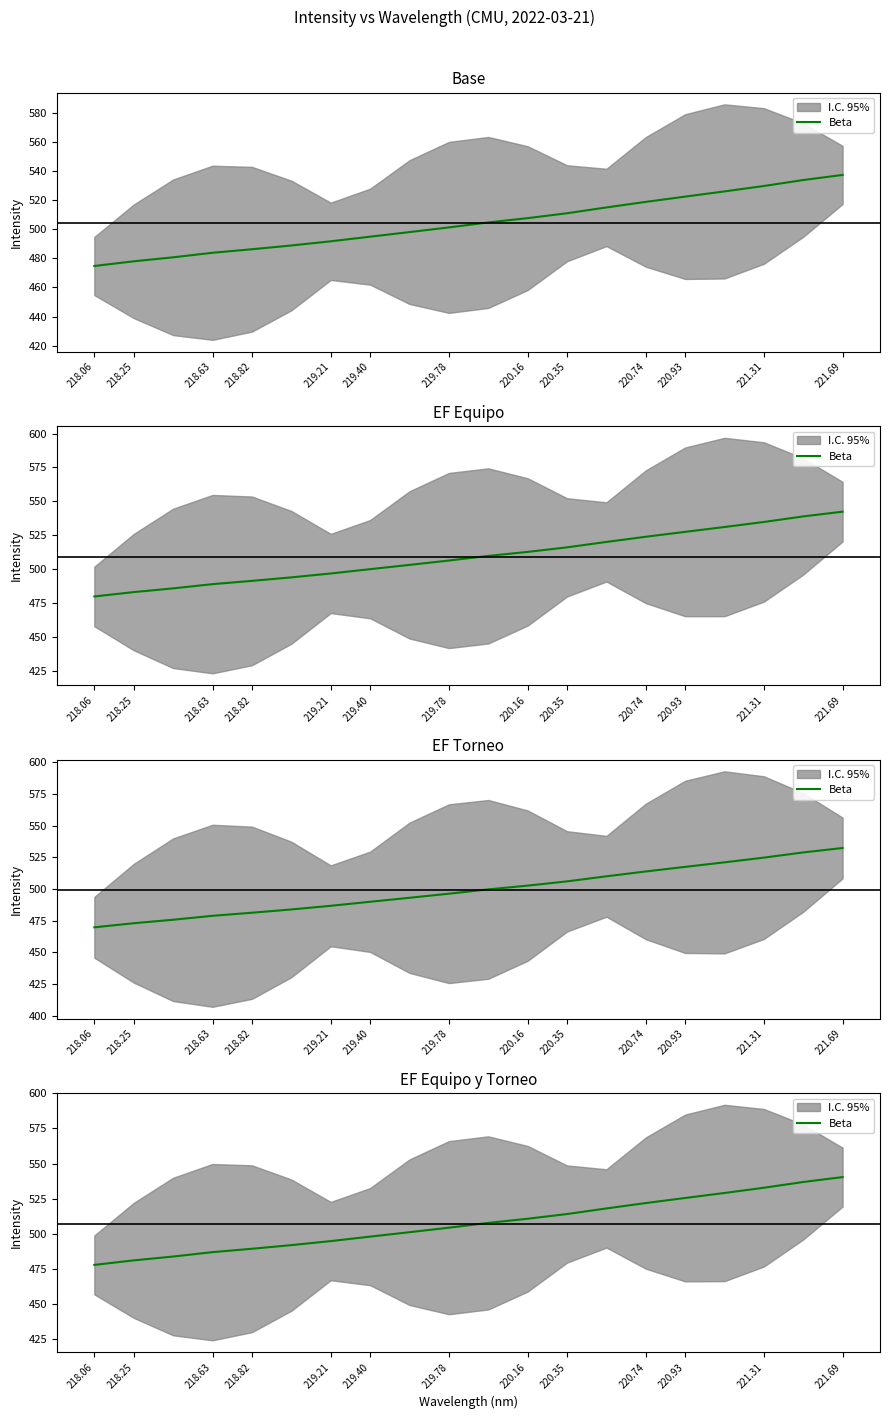

Reading left to right, transcribe all the data shown in this chart.

477.8	481.0	483.7	486.9	489.3	491.9	494.7	497.9	501.1	504.3	507.7	510.7	514.0	518.0	521.8	525.5	529.0	532.8	536.9	540.4